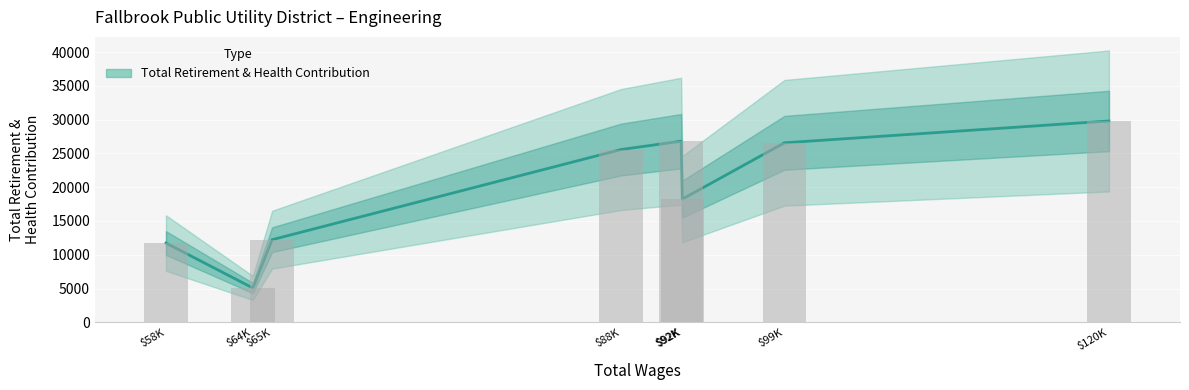

What is the value of the 1st bar from the left?

11737